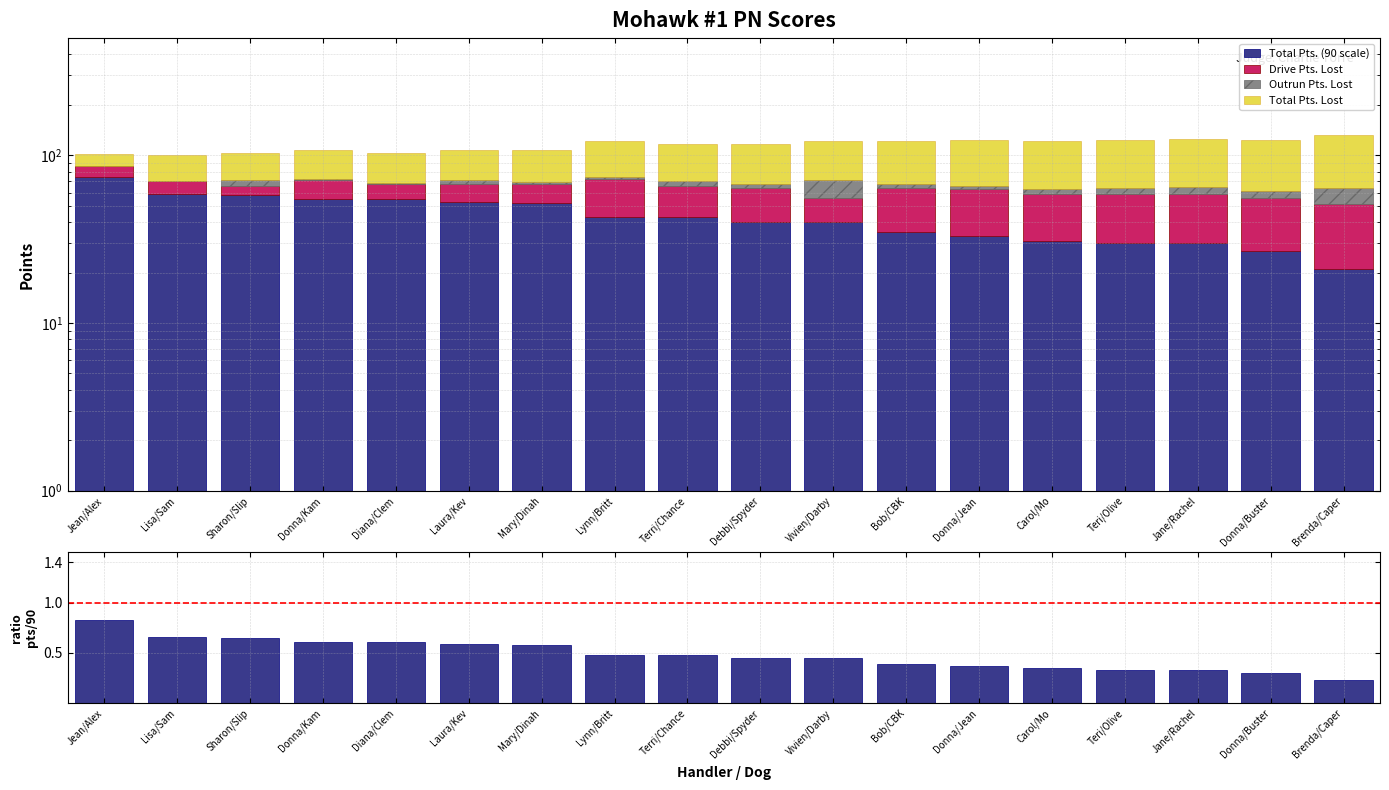

Where is Total Pts. Lost nearest to the value 42?

Mary/Dinah